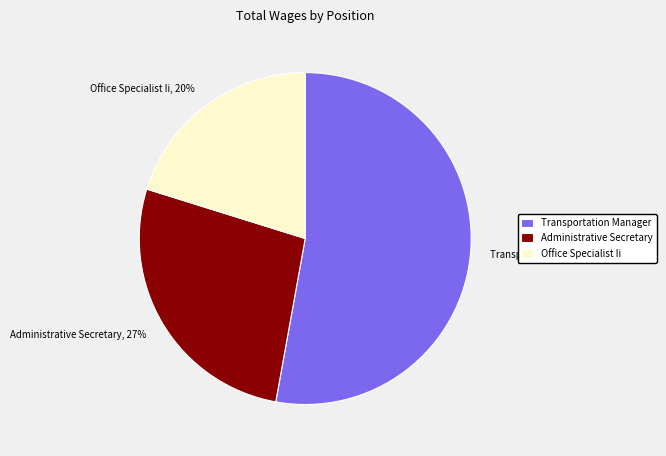

Is Administrative Secretary the majority of the pie?

No